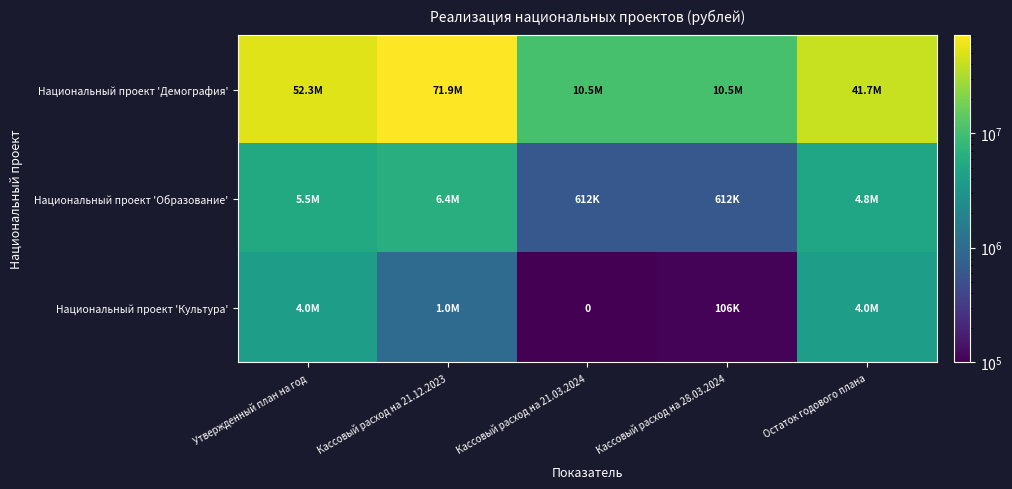

Rank the categories by Национальный проект 'Образование' value from highest to lowest.

Кассовый расход на 21.12.2023, Утвержденный план на год, Остаток годового плана, Кассовый расход на 21.03.2024, Кассовый расход на 28.03.2024